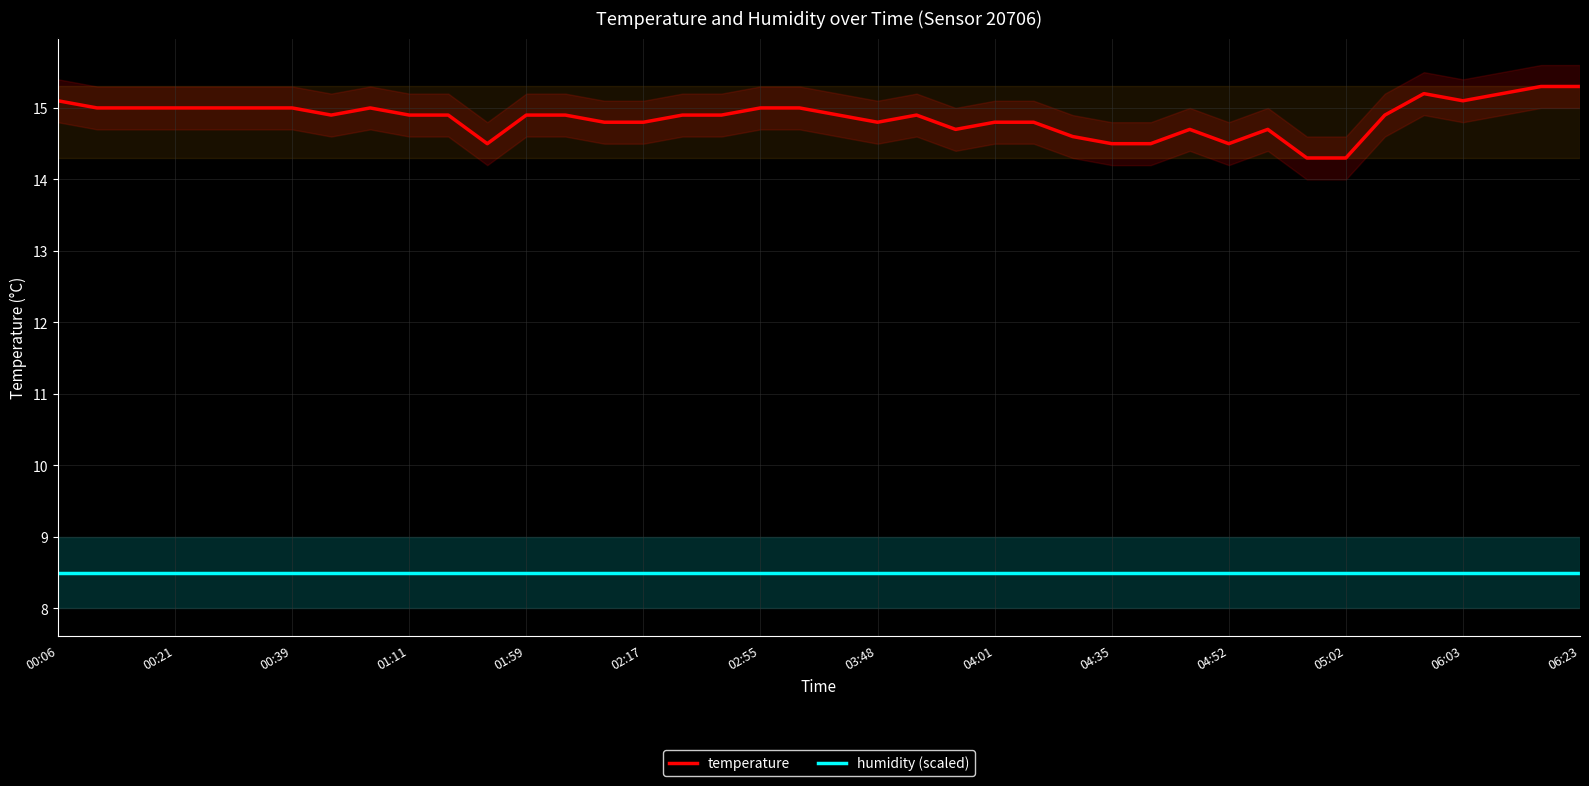

Is it true that temperature equals 25.4 at 02:17?

False